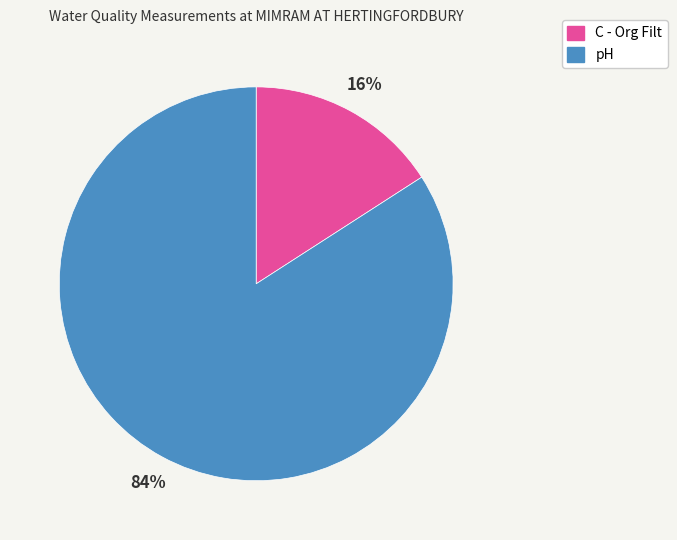

Which category has the smallest portion of the pie?

C - Org Filt